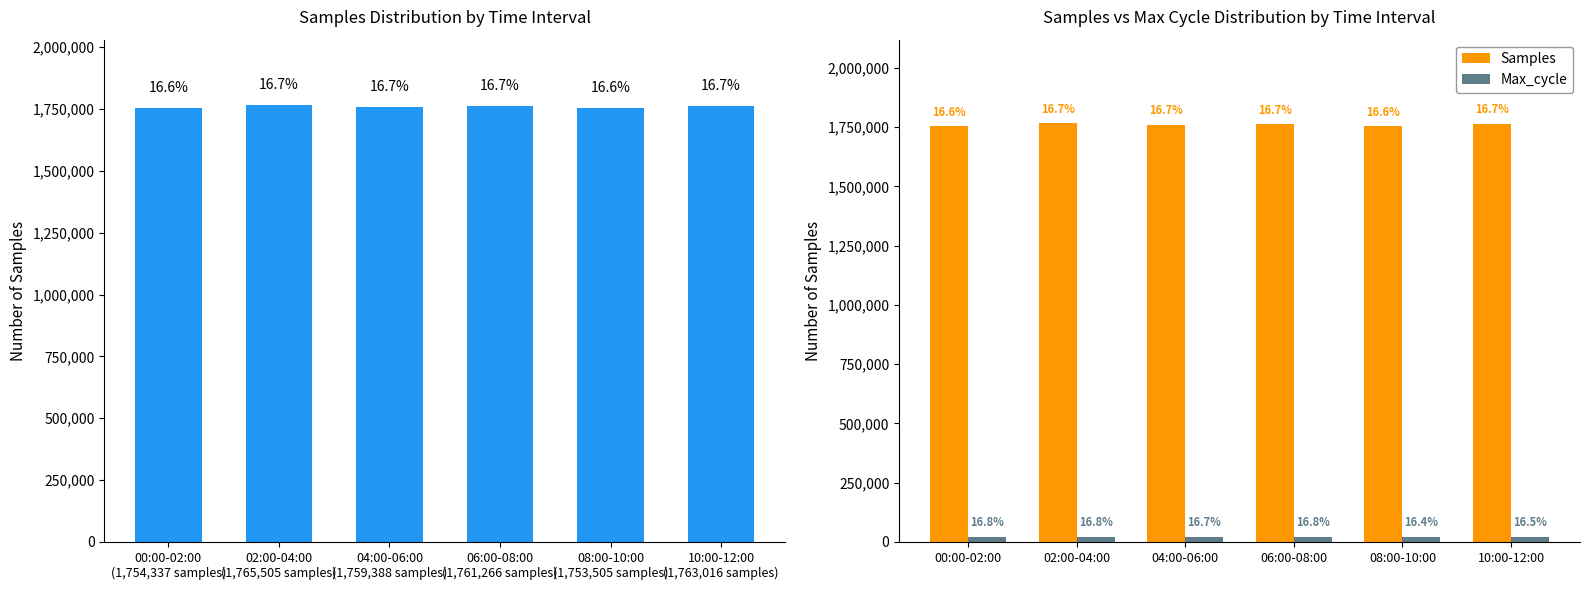

What are all the series names shown in the legend?

Samples, Max_cycle